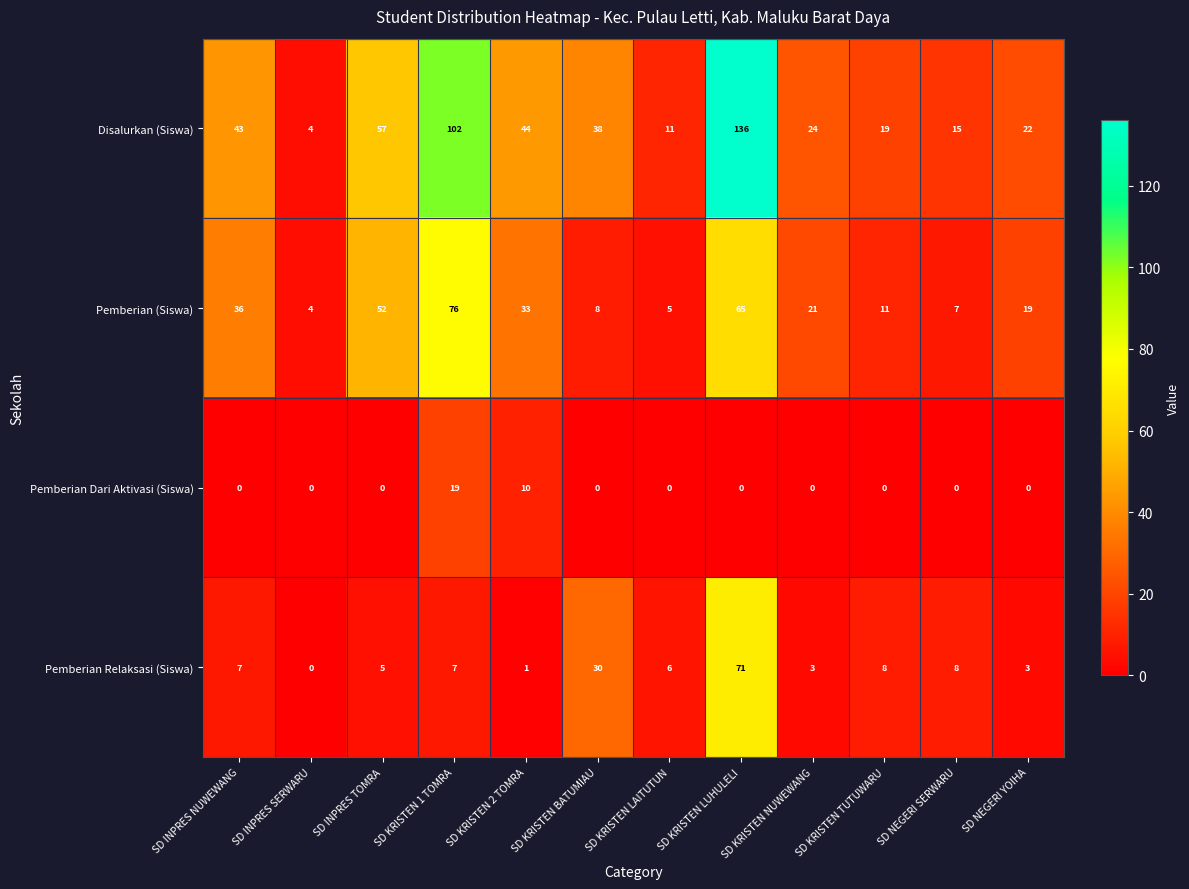

Which category has the lowest value in the Disalurkan (Siswa) series?

SD INPRES SERWARU